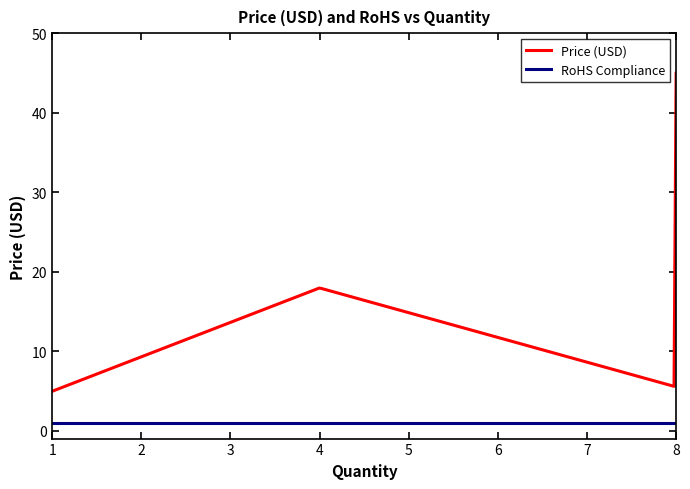

Rank the series by their average value, from lowest to highest.

RoHS Compliance, Price (USD)